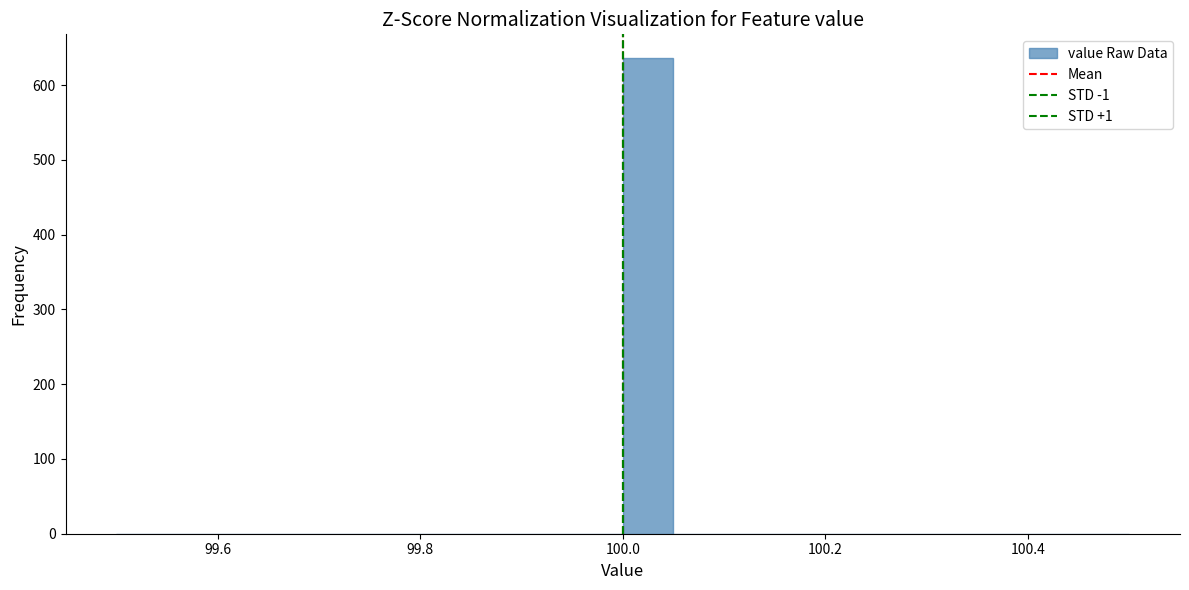

Read against the x-axis, roughly where is the centre of the tallest bar?

100.02